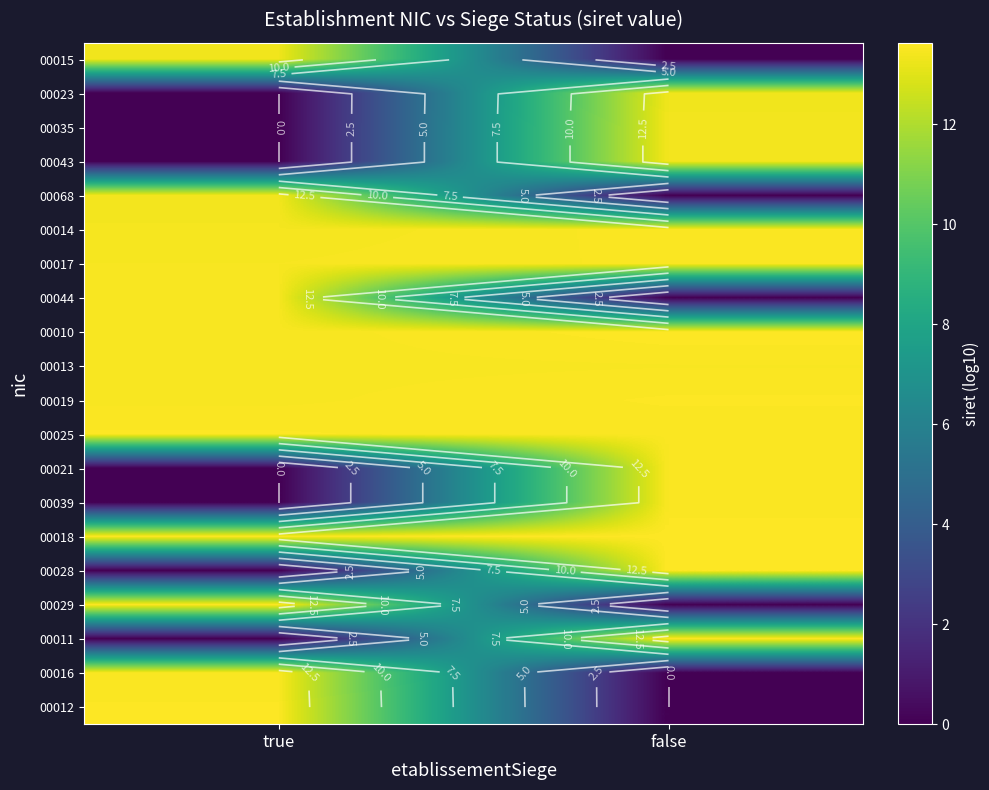

What is the sum of the 00025 values at false and true?

27.1